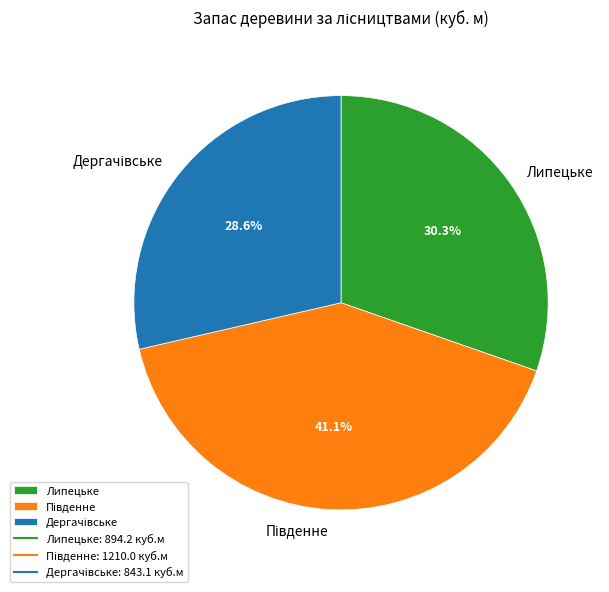

To the nearest percent, what is the difference between the largest and smallest slice percentages?

12%